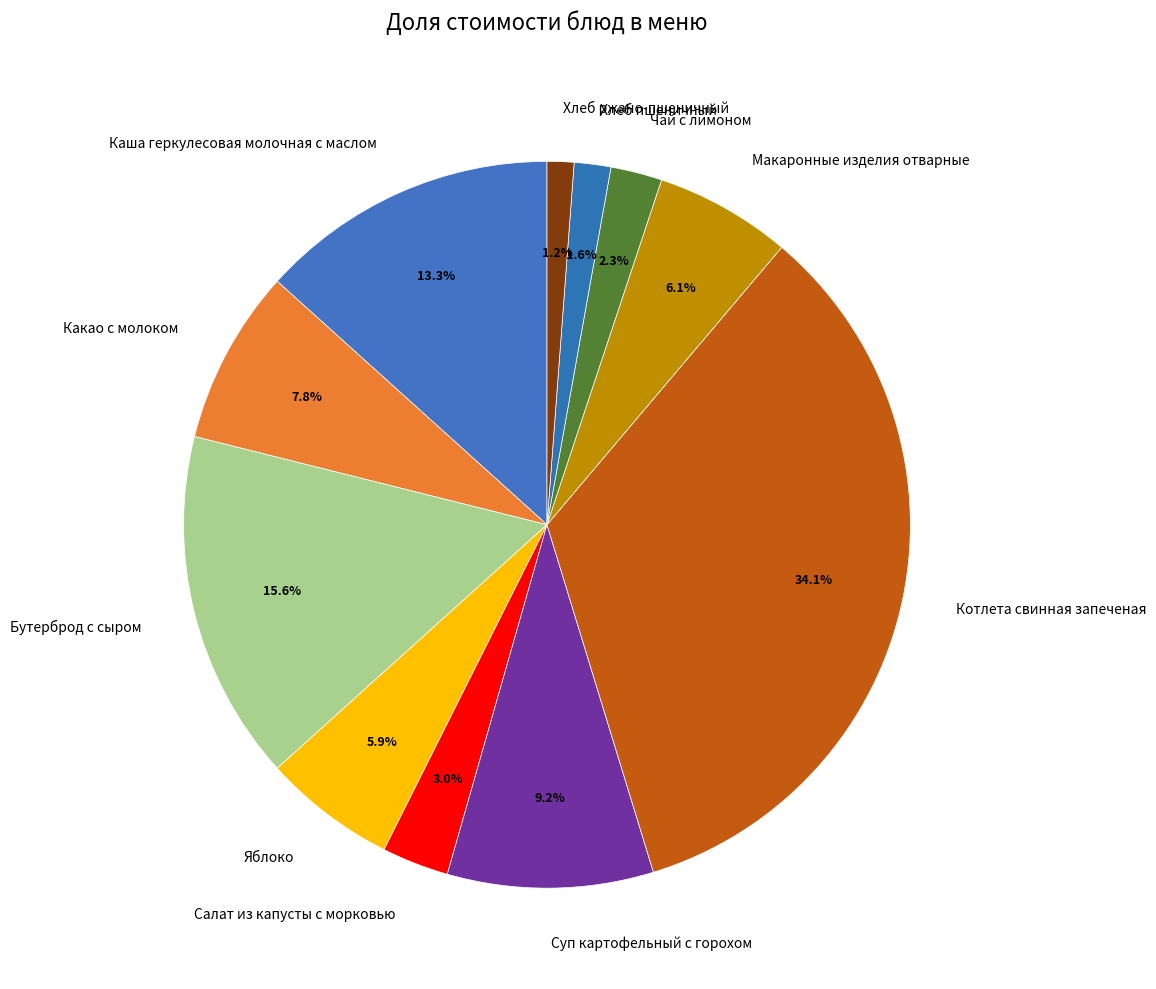

To the nearest percent, what is the average slice percentage?

9%